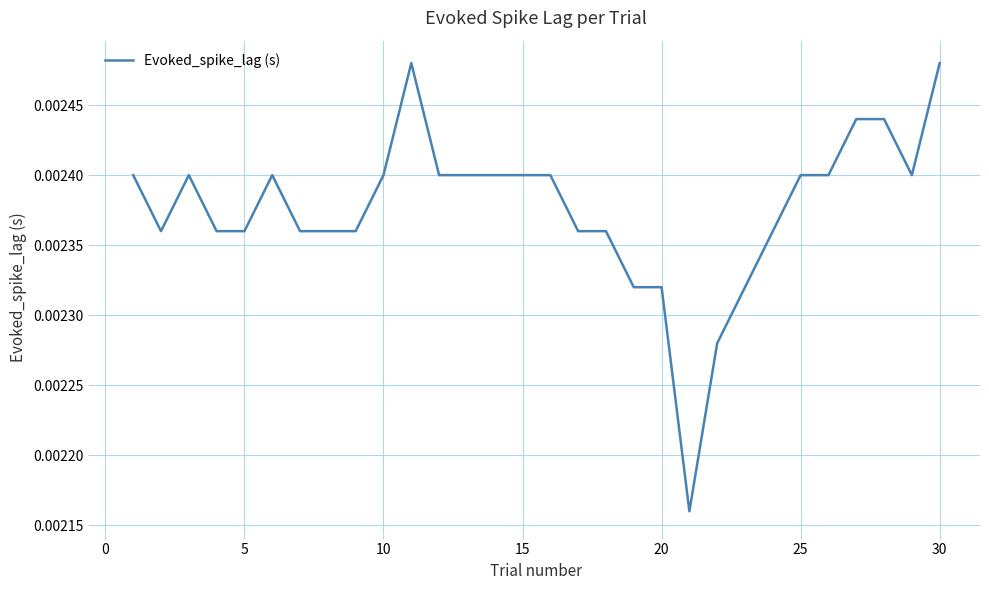

True or false: there are more than 0 points higher than both neighbors.

True